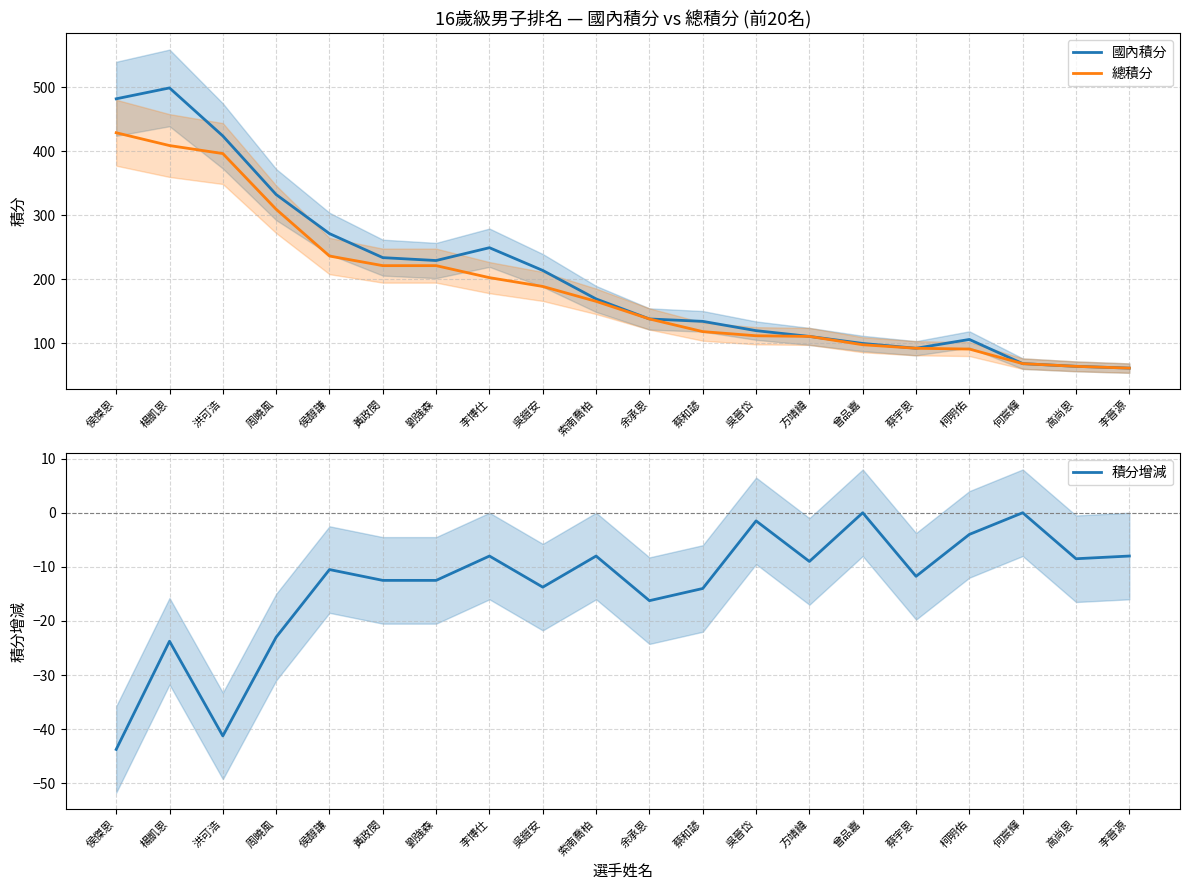

What position from the left is 楊凱恩?

2